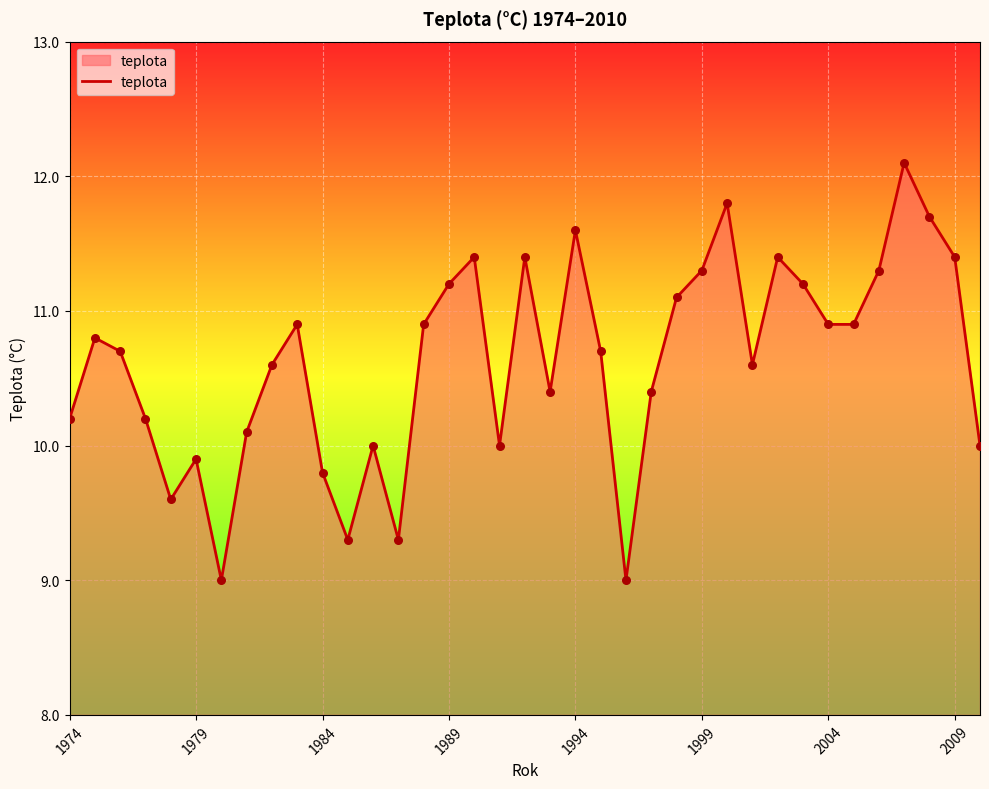

What is the greatest value displayed?

12.1